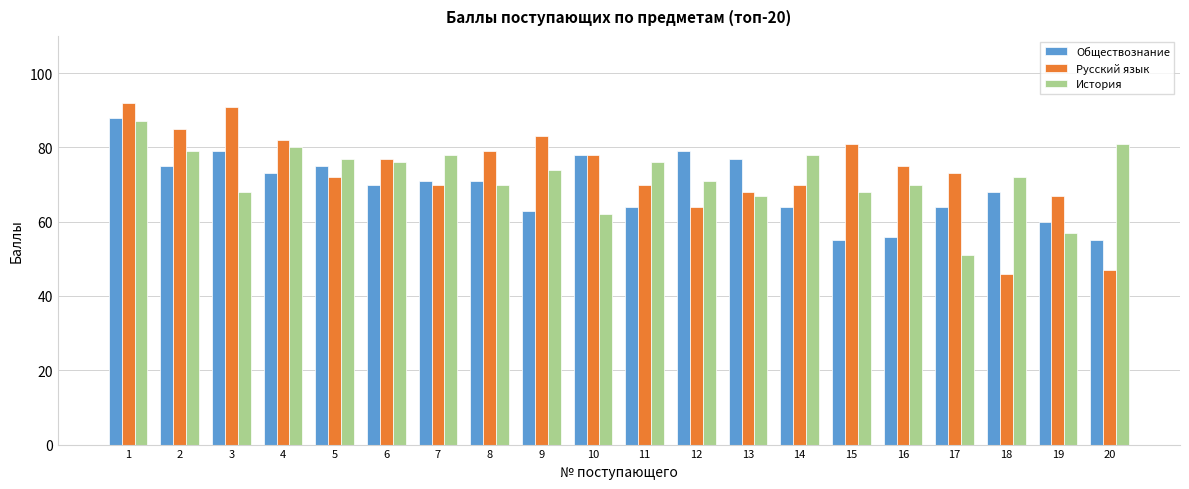

Reading right to left, what are all the values shown in this chart?

Обществознание: 55	60	68	64	56	55	64	77	79	64	78	63	71	71	70	75	73	79	75	88
Русский язык: 47	67	46	73	75	81	70	68	64	70	78	83	79	70	77	72	82	91	85	92
История: 81	57	72	51	70	68	78	67	71	76	62	74	70	78	76	77	80	68	79	87